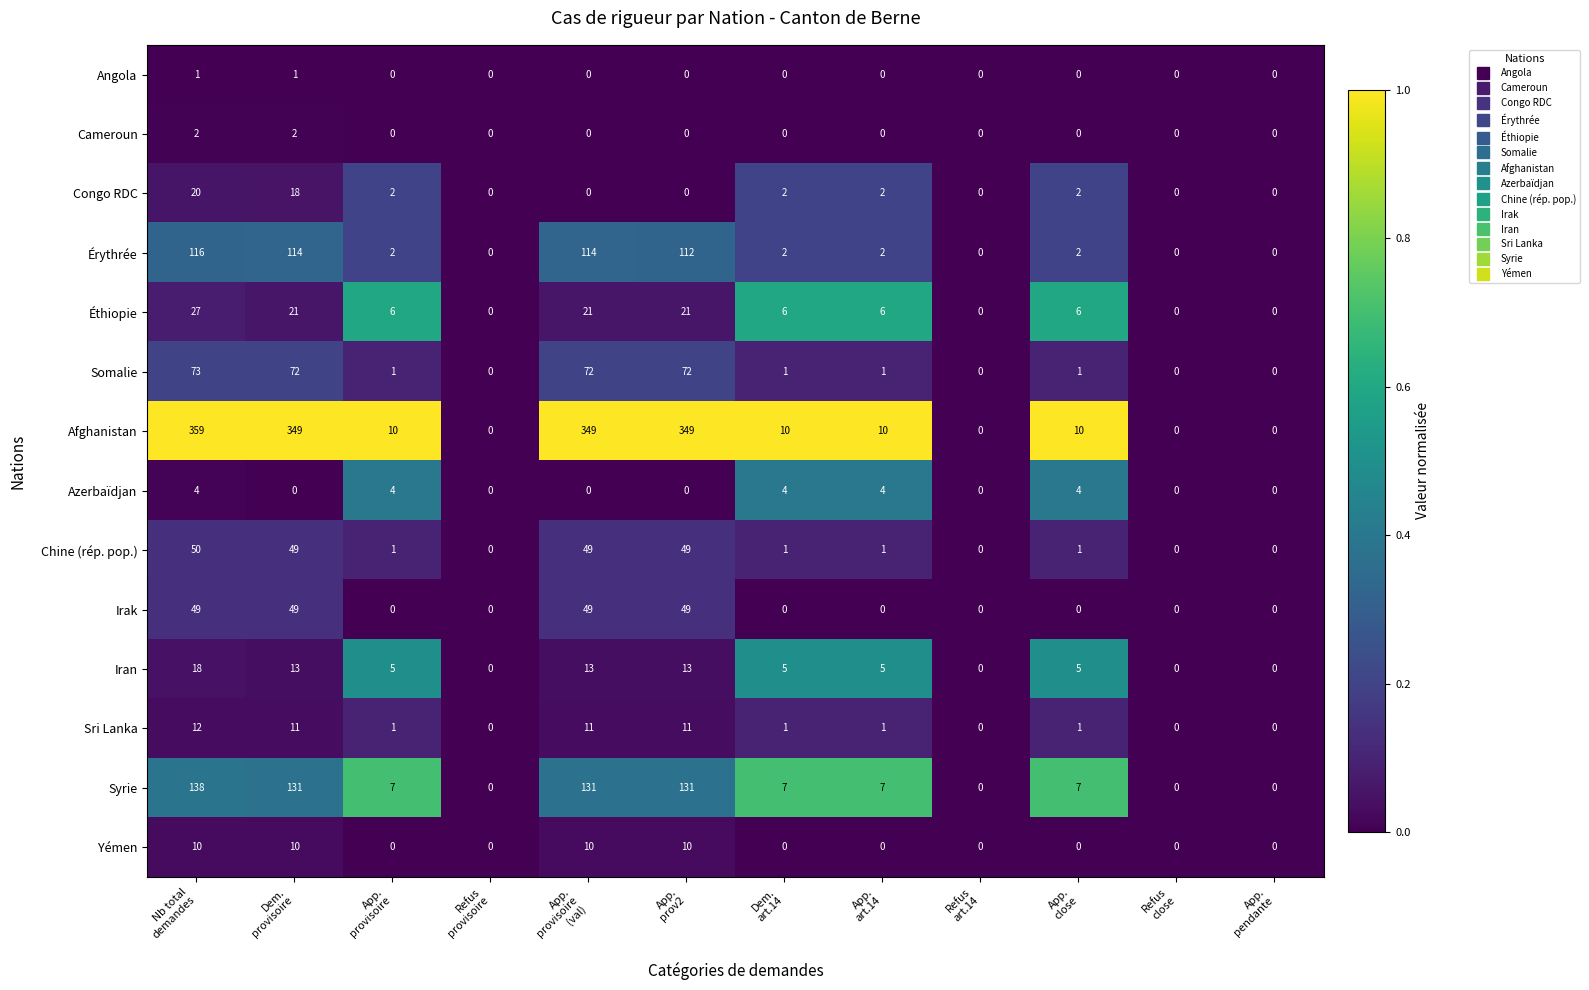

Which series has the largest range (max minus min)?

Afghanistan